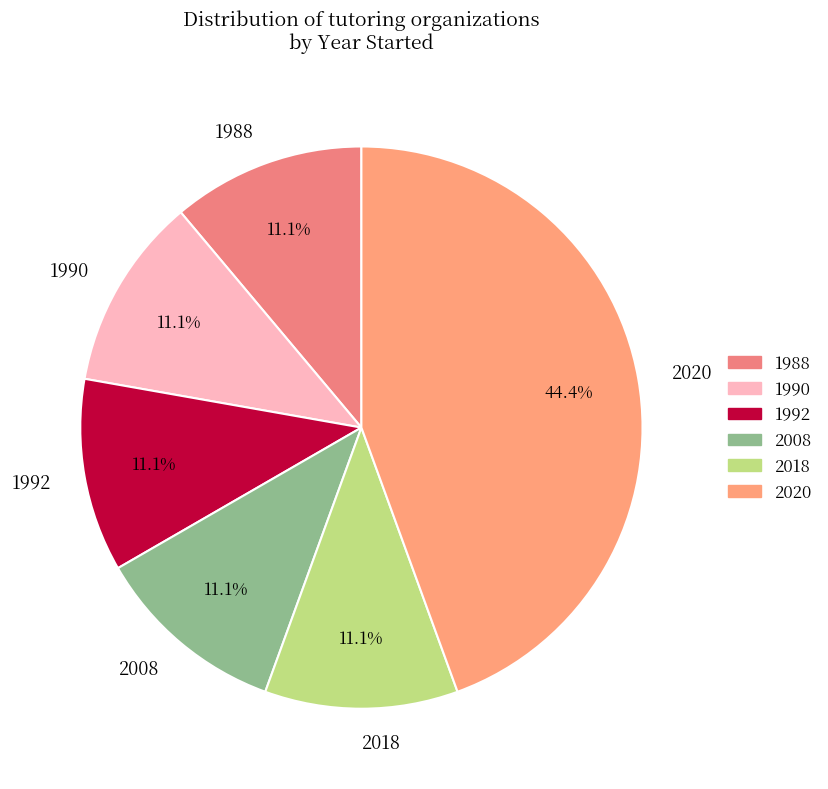

How much of the chart is everything except 1990?

88.9%